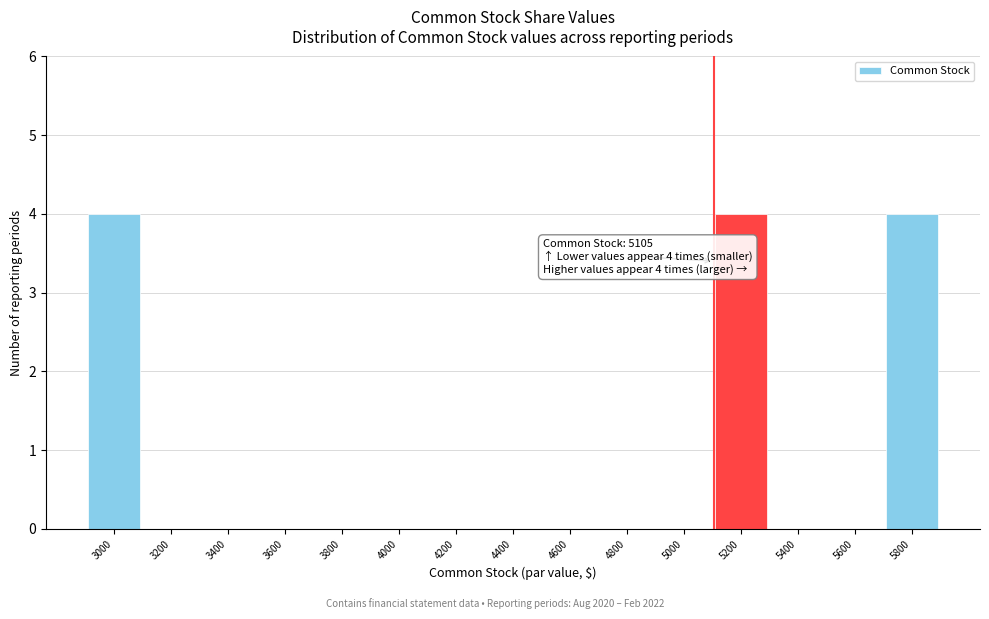

Reading right to left, transcribe all the data shown in this chart.

5800=4	5600=0	5400=0	5200=4	5000=0	4800=0	4600=0	4400=0	4200=0	4000=0	3800=0	3600=0	3400=0	3200=0	3000=4